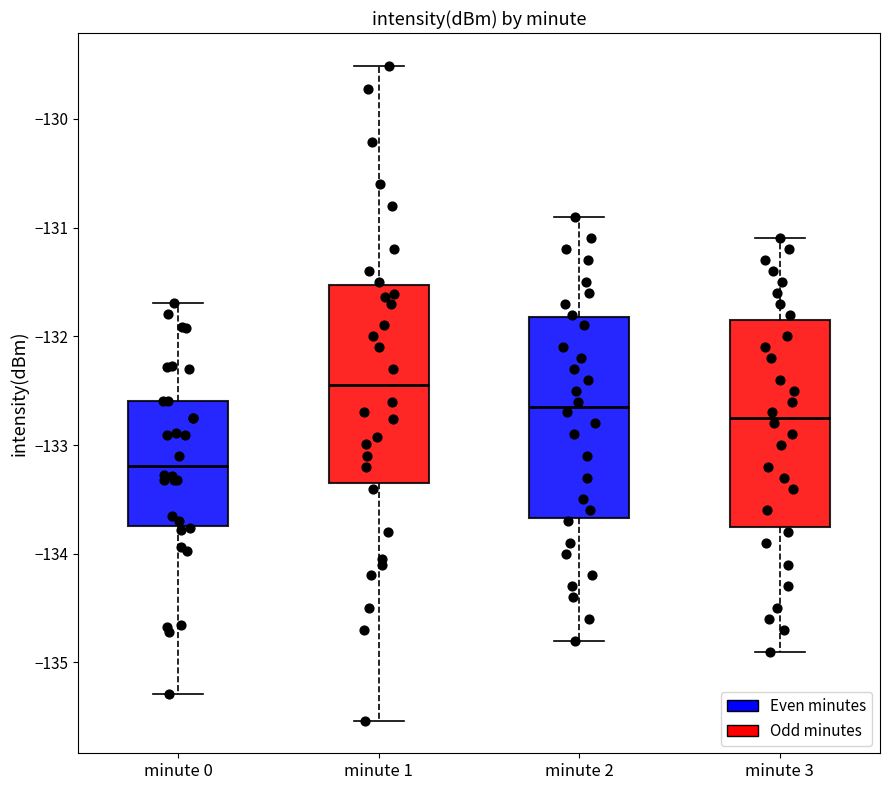

Reading left to right, read every box against the y-axis: the position of its median line, the range the box covers, and the ends of its whiskers. The values are not printed on the chart, so give them approximately, as read against the axis.

minute 0: median -133.2, box -133.7 to -132.6, whiskers -135.3 to -131.7
minute 1: median -132.4, box -133.3 to -131.5, whiskers -135.5 to -129.5
minute 2: median -132.6, box -133.7 to -131.8, whiskers -134.8 to -130.9
minute 3: median -132.7, box -133.7 to -131.8, whiskers -134.9 to -131.1